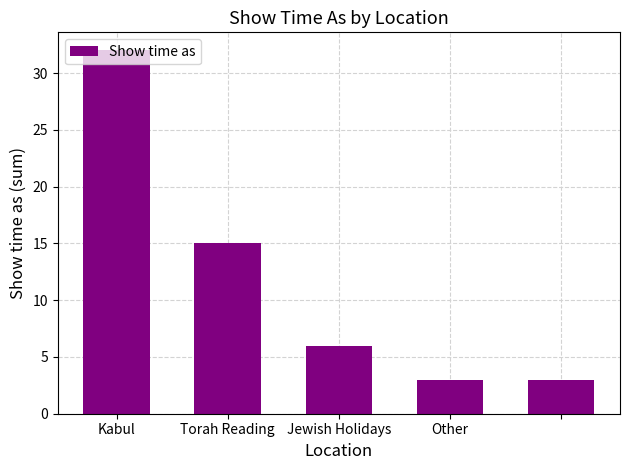

What is the difference between the second highest and second lowest values?

12